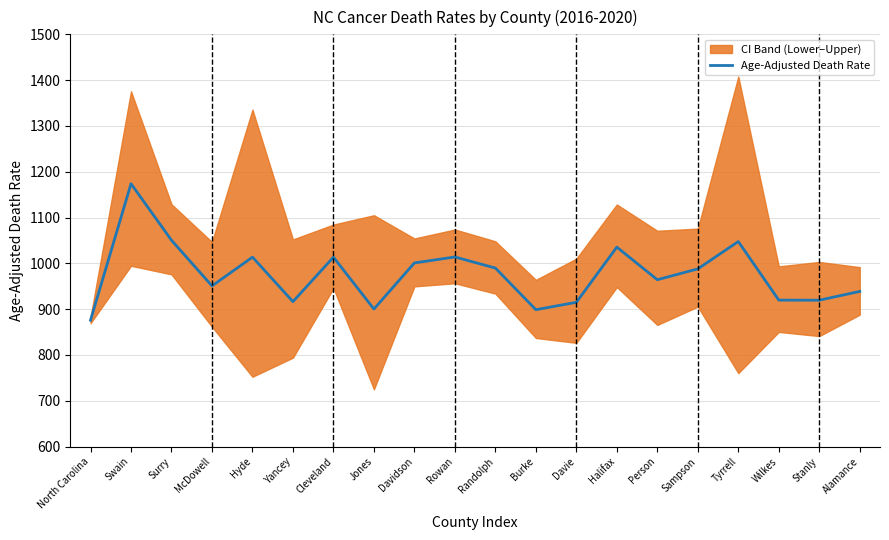

Reading right to left, transcribe all the data shown in this chart.

Alamance=938.7	Stanly=919.5	Wilkes=919.7	Tyrrell=1047.6	Sampson=987.9	Person=964.2	Halifax=1035.4	Davie=914.9	Burke=898.8	Randolph=989.7	Rowan=1013.9	Davidson=1000.9	Jones=900.2	Cleveland=1013.5	Yancey=916.4	Hyde=1013.5	McDowell=950.7	Surry=1050.4	Swain=1173.8	North Carolina=875.8